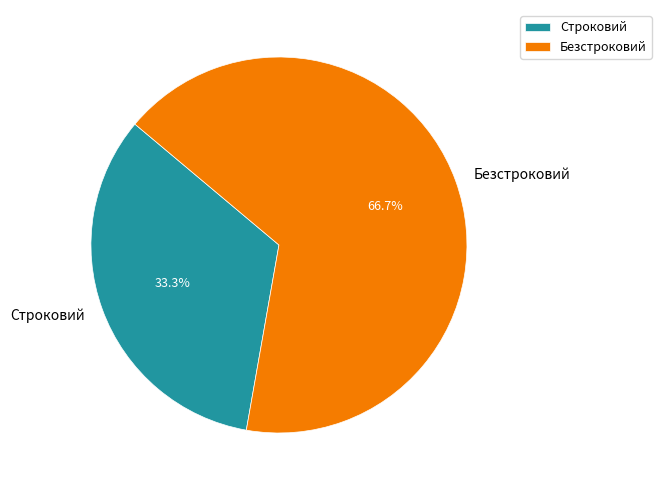

What is the ratio of the value at Безстроковий to the value at Строковий?

2.0